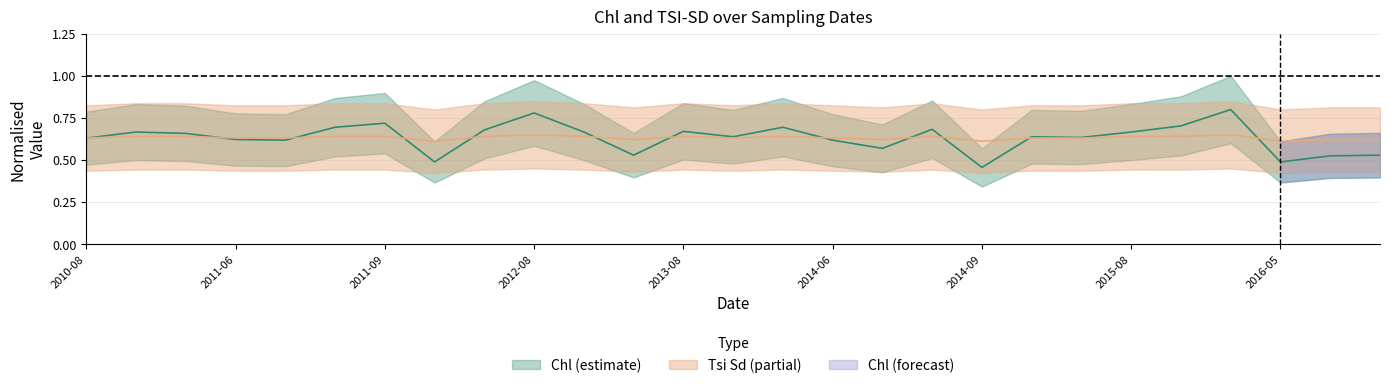

What is the total value across all series at 13?

1.3